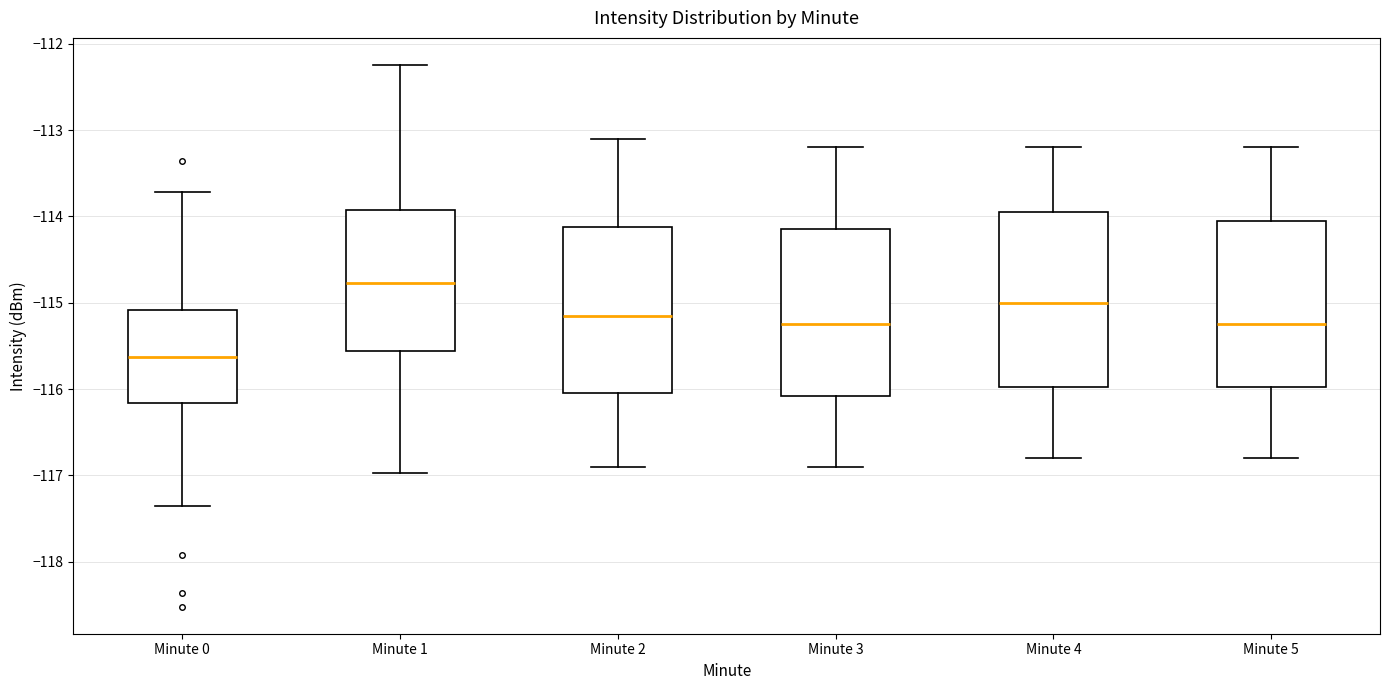

Reading left to right, transcribe this box plot: for each box, give where its median line is, the range the box spans, and where its two whiskers end, as read against the y-axis. The values are not printed on the chart, so give them approximately, as read against the axis.

Minute 0: median -115.6, box -116.2 to -115.1, whiskers -117.4 to -113.7
Minute 1: median -114.8, box -115.6 to -113.9, whiskers -117.0 to -112.2
Minute 2: median -115.1, box -116.0 to -114.1, whiskers -116.9 to -113.1
Minute 3: median -115.2, box -116.1 to -114.1, whiskers -116.9 to -113.2
Minute 4: median -115.0, box -116.0 to -113.9, whiskers -116.8 to -113.2
Minute 5: median -115.2, box -116.0 to -114.0, whiskers -116.8 to -113.2